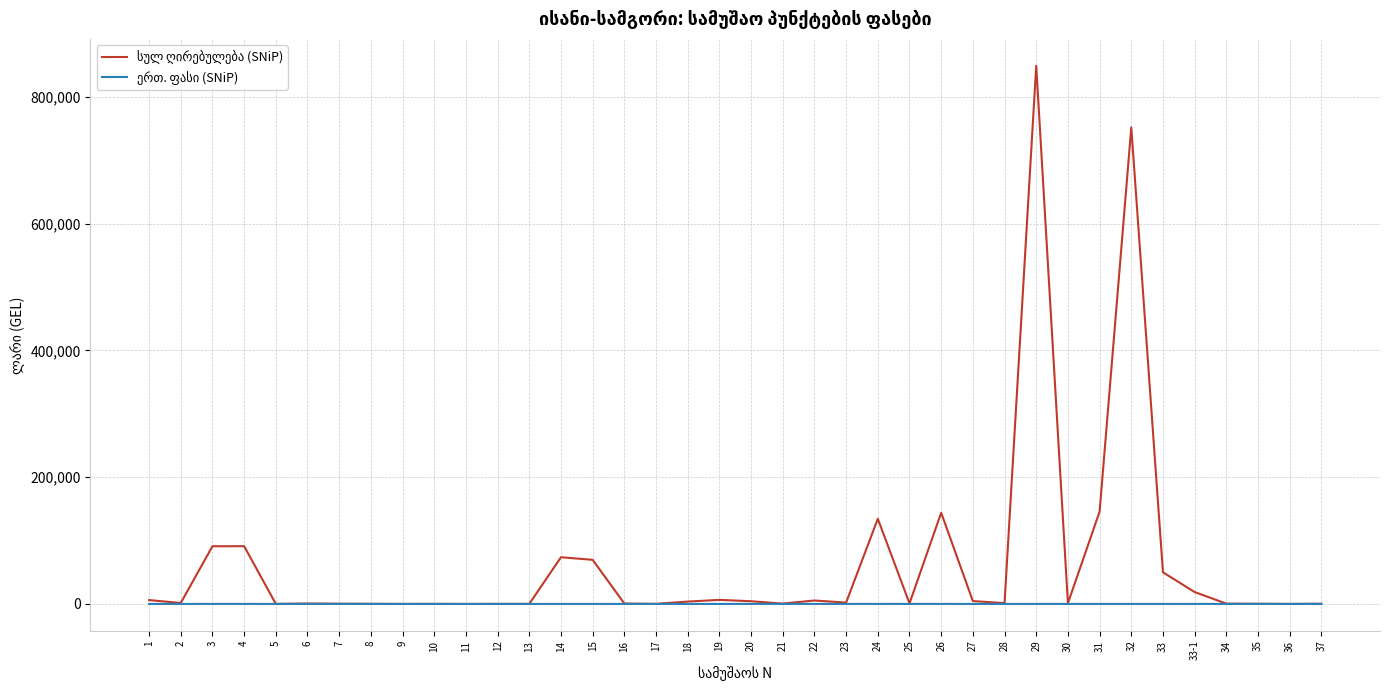

At which category is the sum across all series the highest?

29